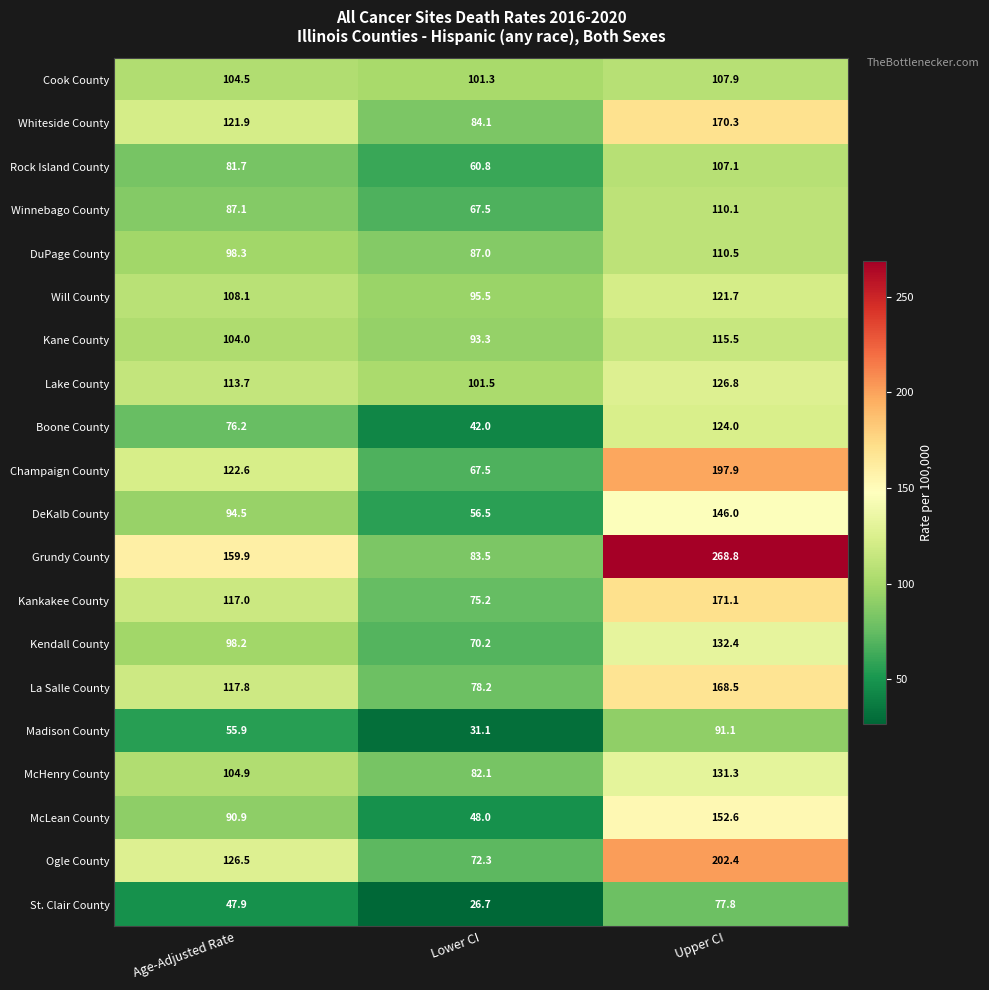

Read the McHenry County value at Age-Adjusted Rate.

104.9